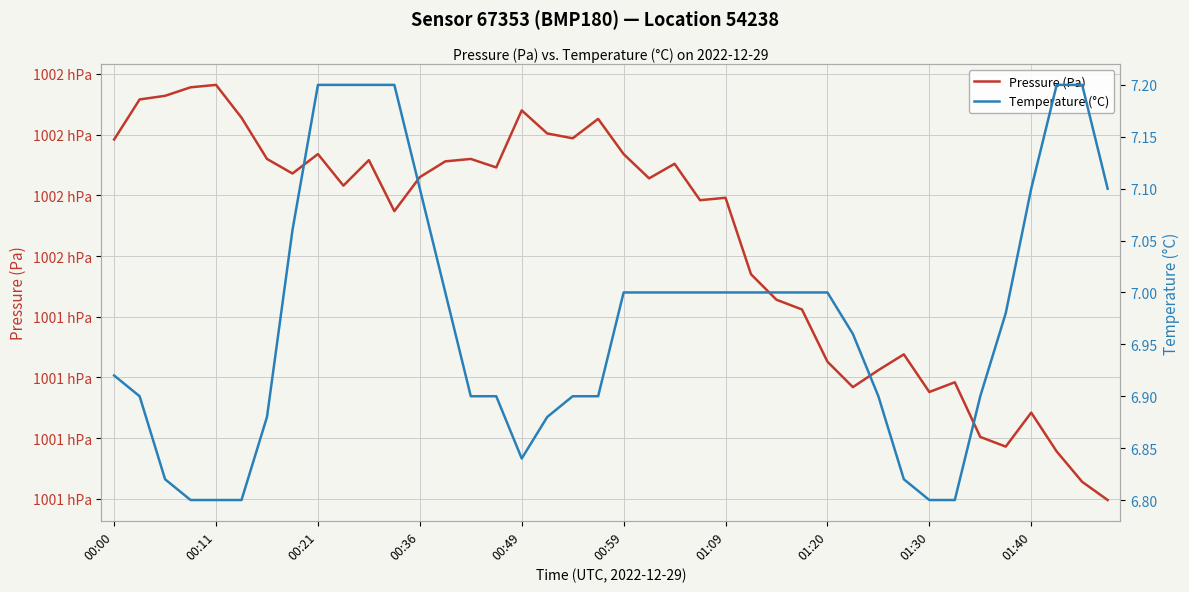

What is the average value of the Temperature (°C) series?

7.0